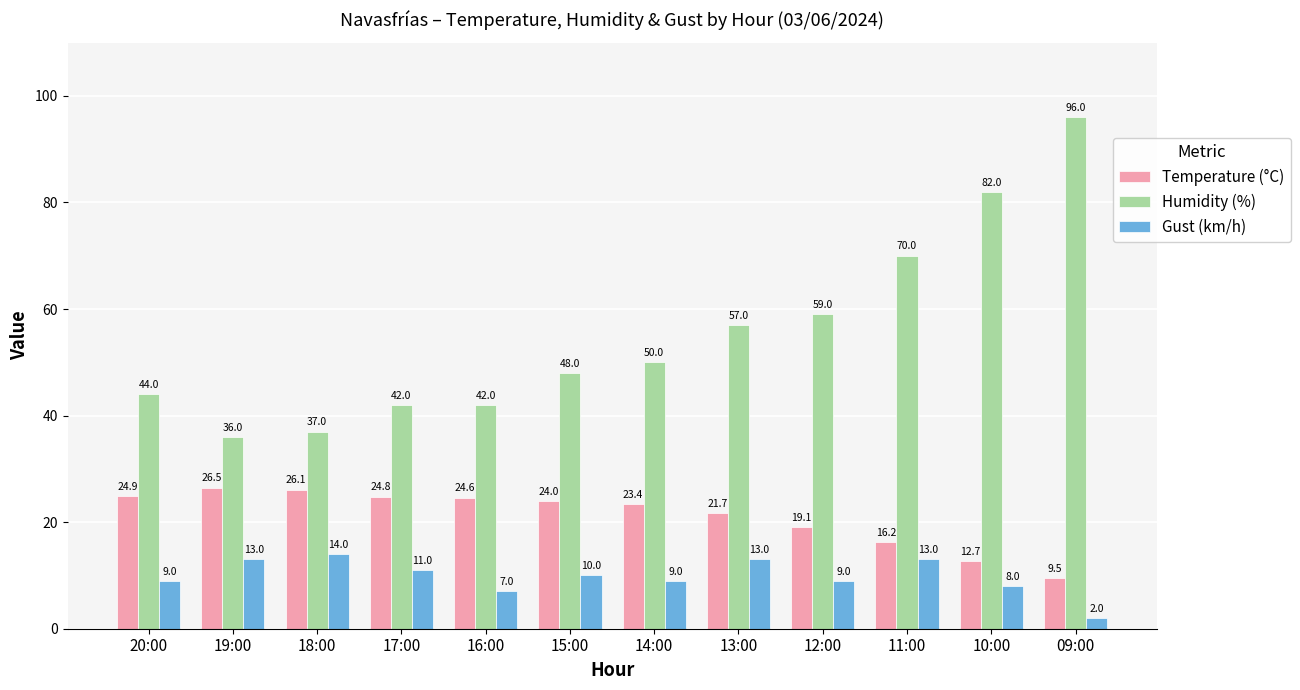

At how many categories does at least one series exceed 33?

12